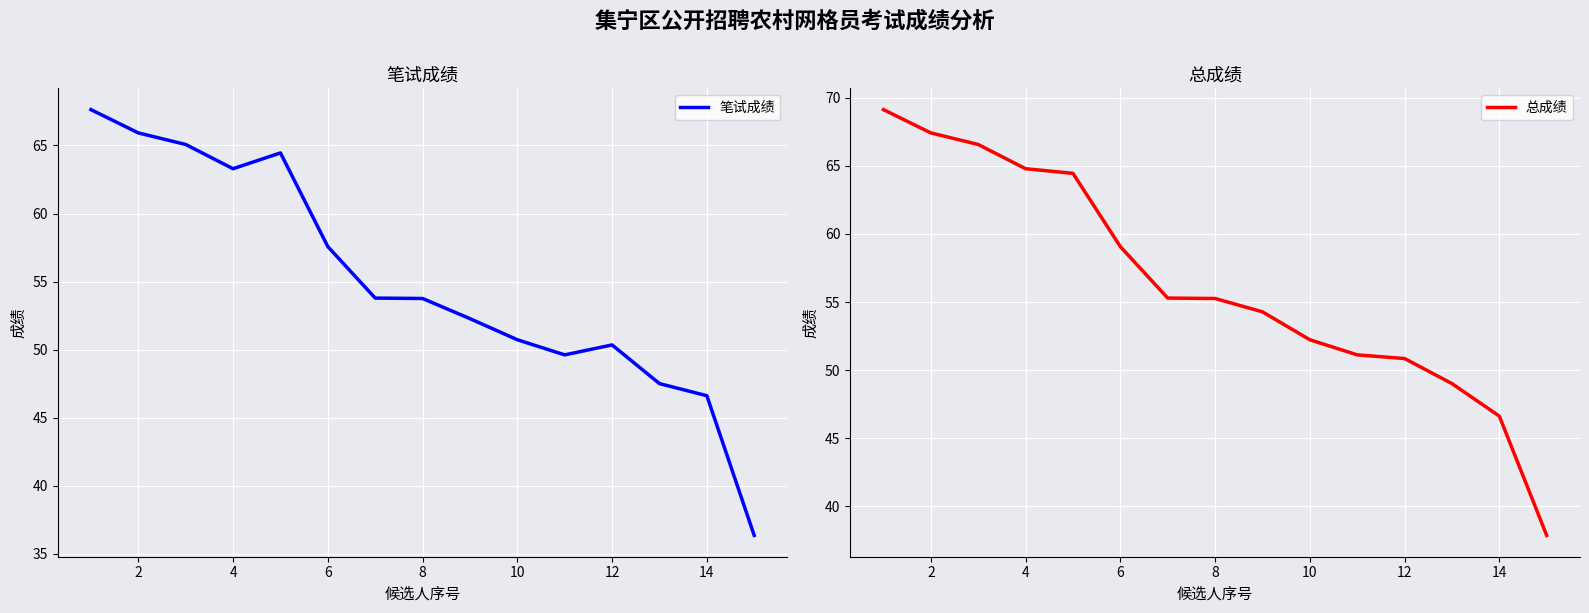

How many data points does each series have?

15